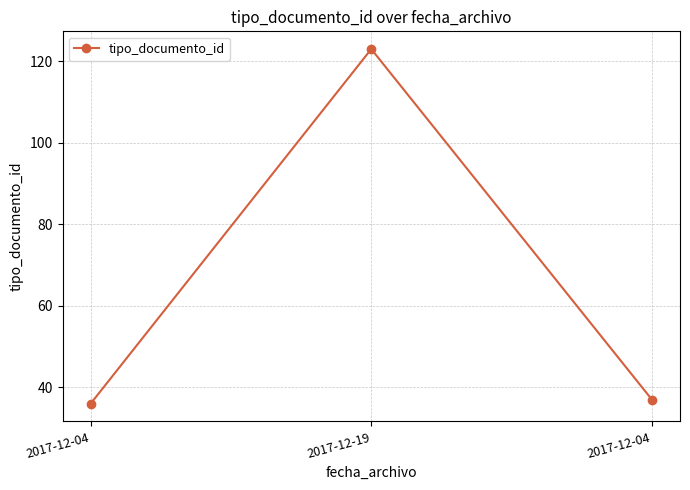

How many values are below 37?

1